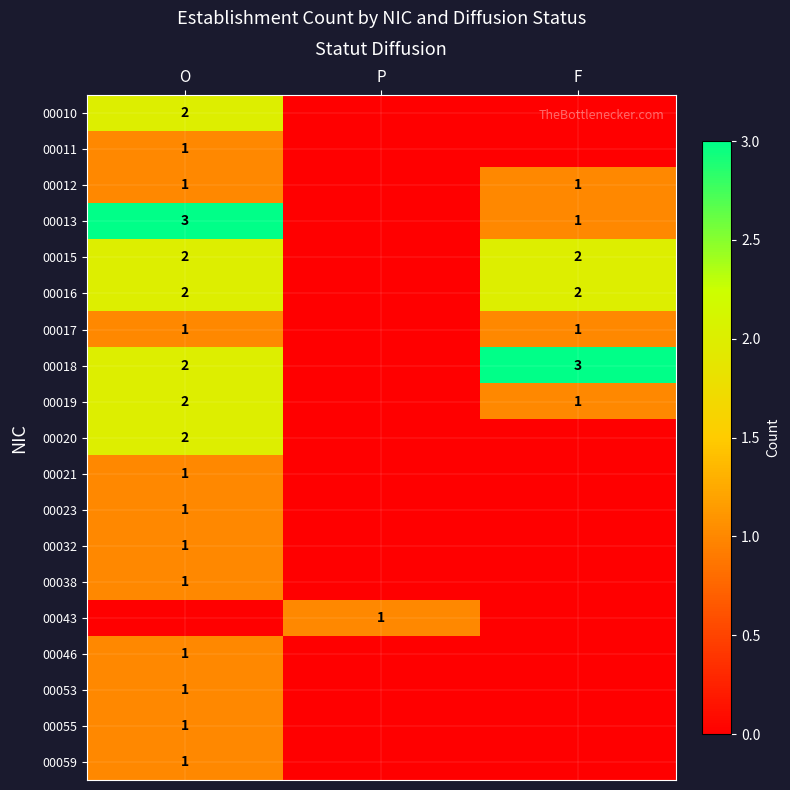

What is the difference between the highest and lowest values at P?

1